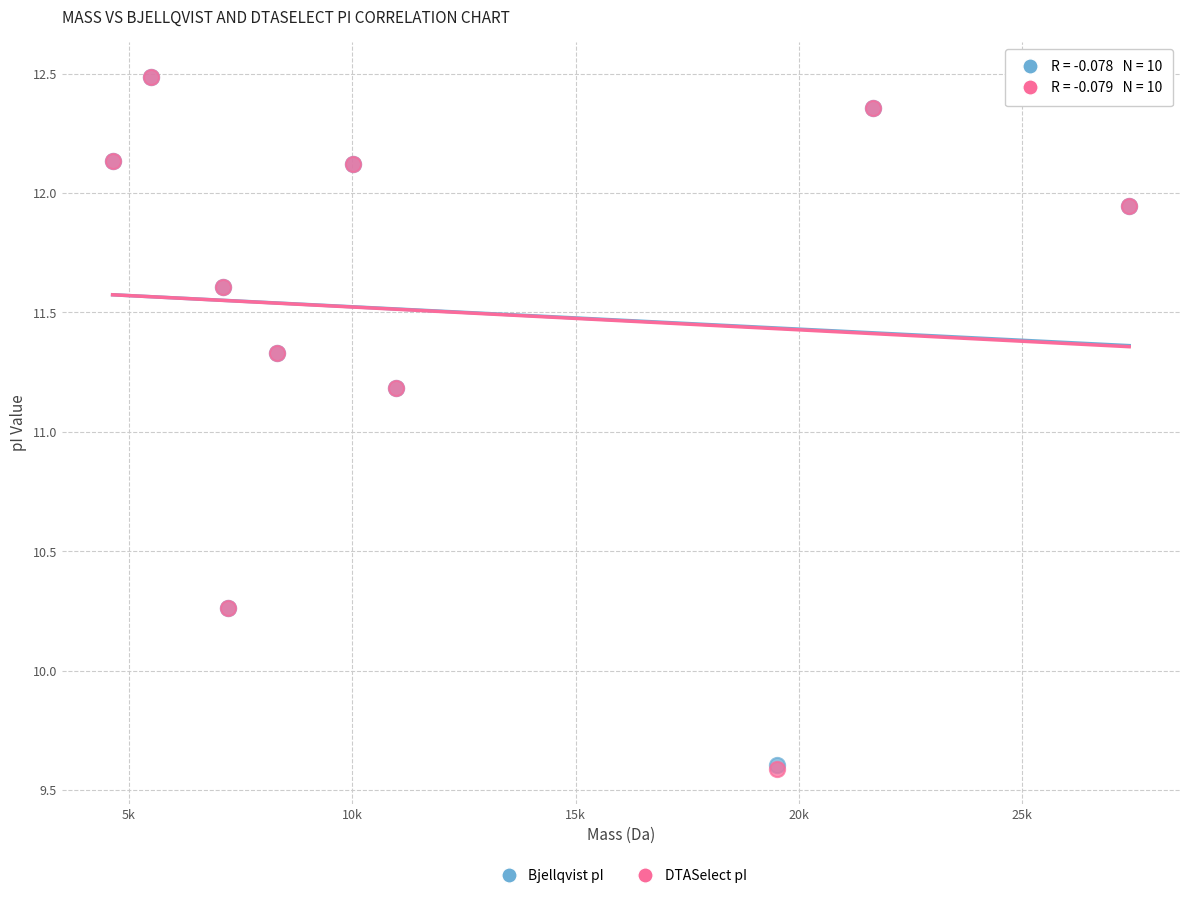

What are all the series names shown in the legend?

Bjellqvist pI, DTASelect pI